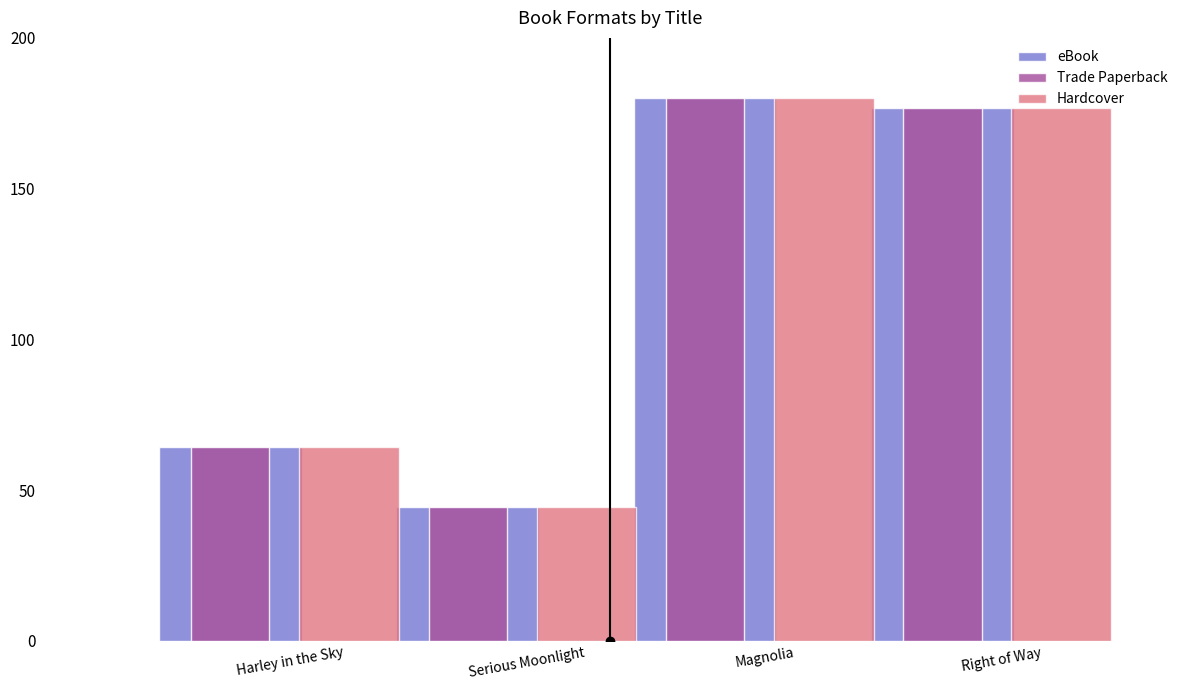

What position from the left is Magnolia?

3